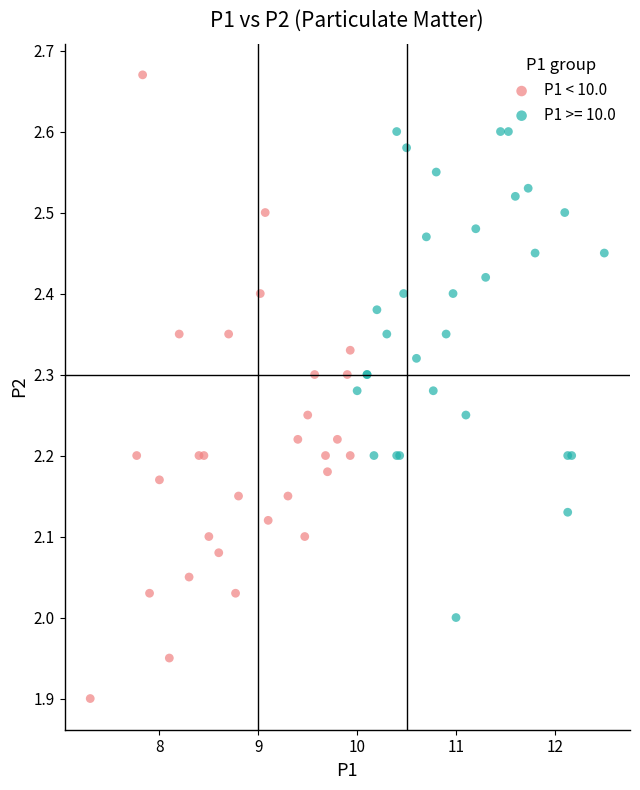

Which series contains the highest Y value?

P1 < 10.0